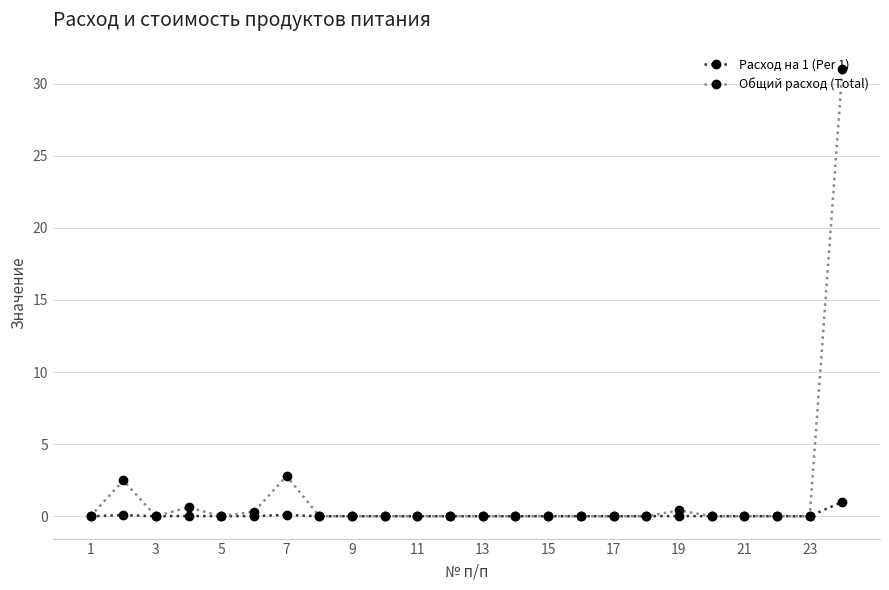

Rank the series by their average value, from lowest to highest.

Расход на 1 (Per 1), Общий расход (Total)